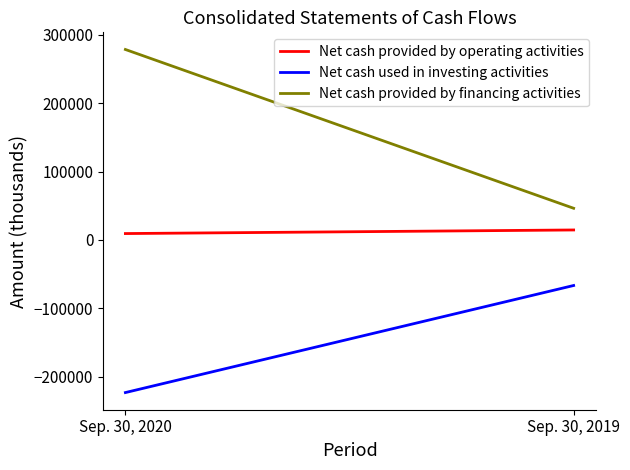

Which series has the largest range (max minus min)?

Net cash provided by financing activities